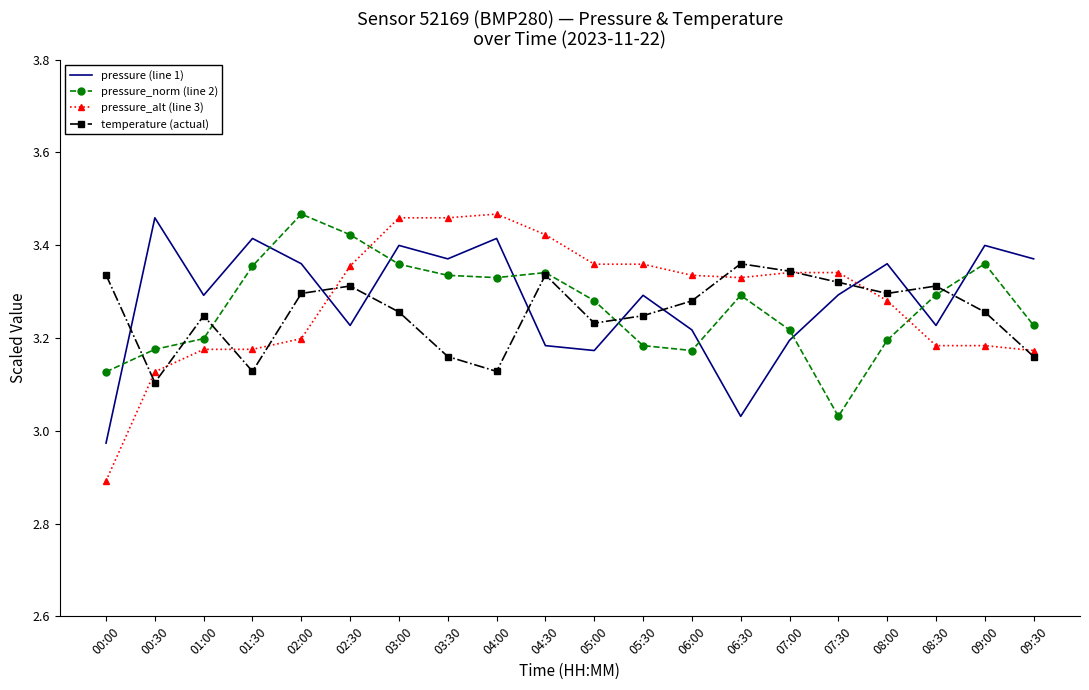

Which category has the lowest value across all series?

00:00